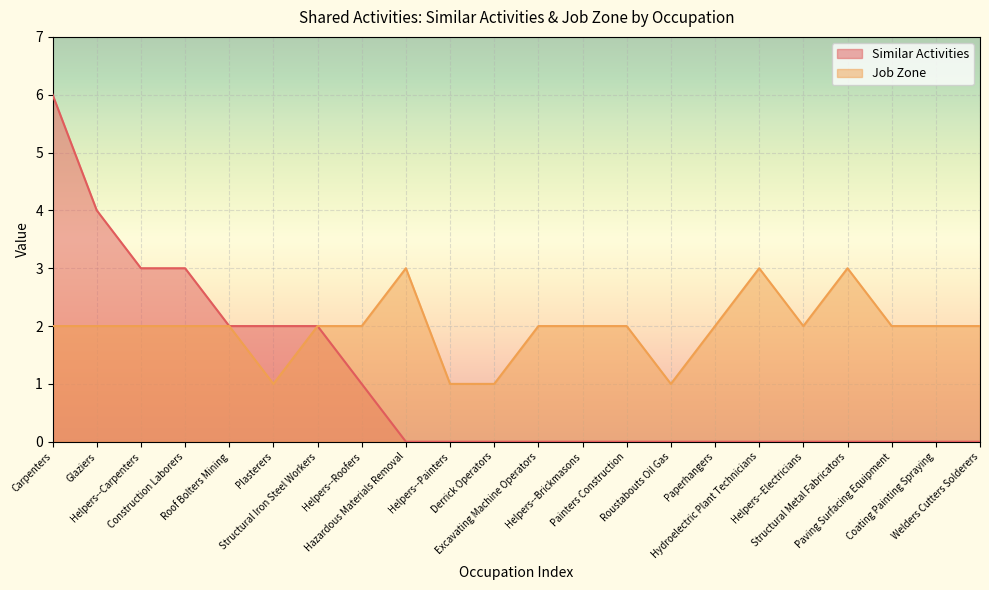

How many categories are shown in the chart?

22